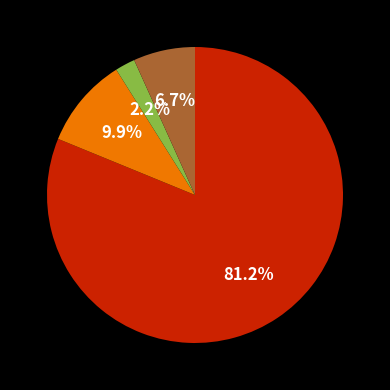

Is there any slice that represents more than half of the pie?

Yes